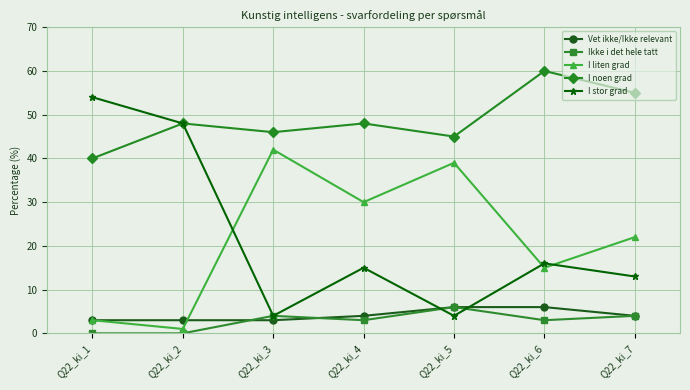

Is it true that I stor grad equals 4 at Q22_ki_3?

True